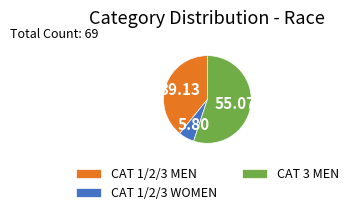

What is the largest slice in the pie chart?

CAT 3 MEN